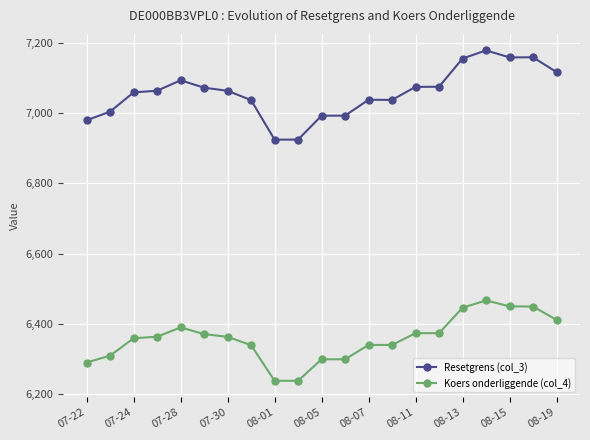

What is the average value of the Koers onderliggende (col_4) series?

6357.6